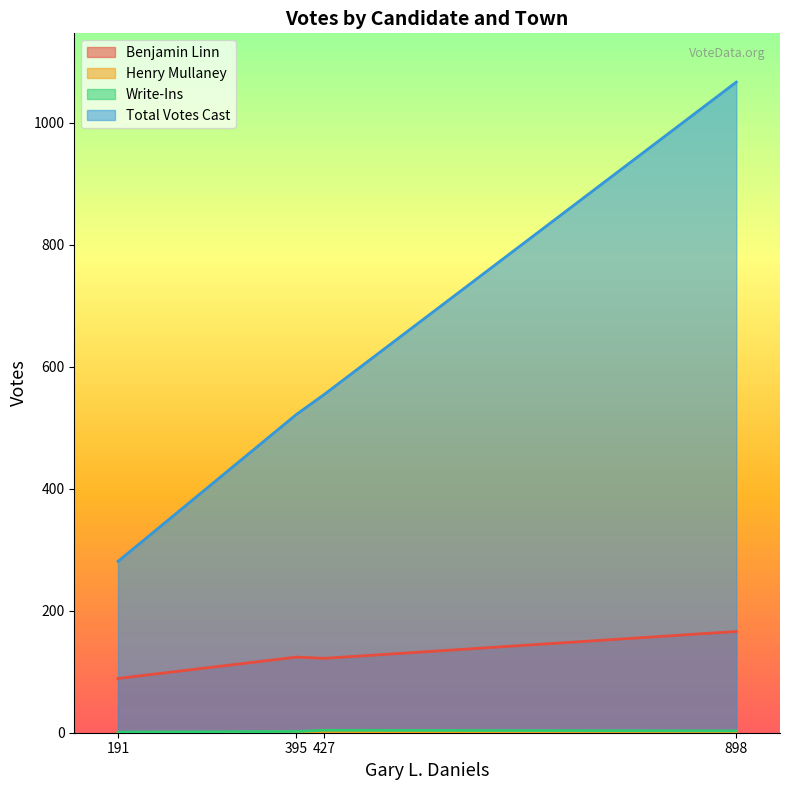

True or false: Write-Ins has a value of 1 at Milford.

False